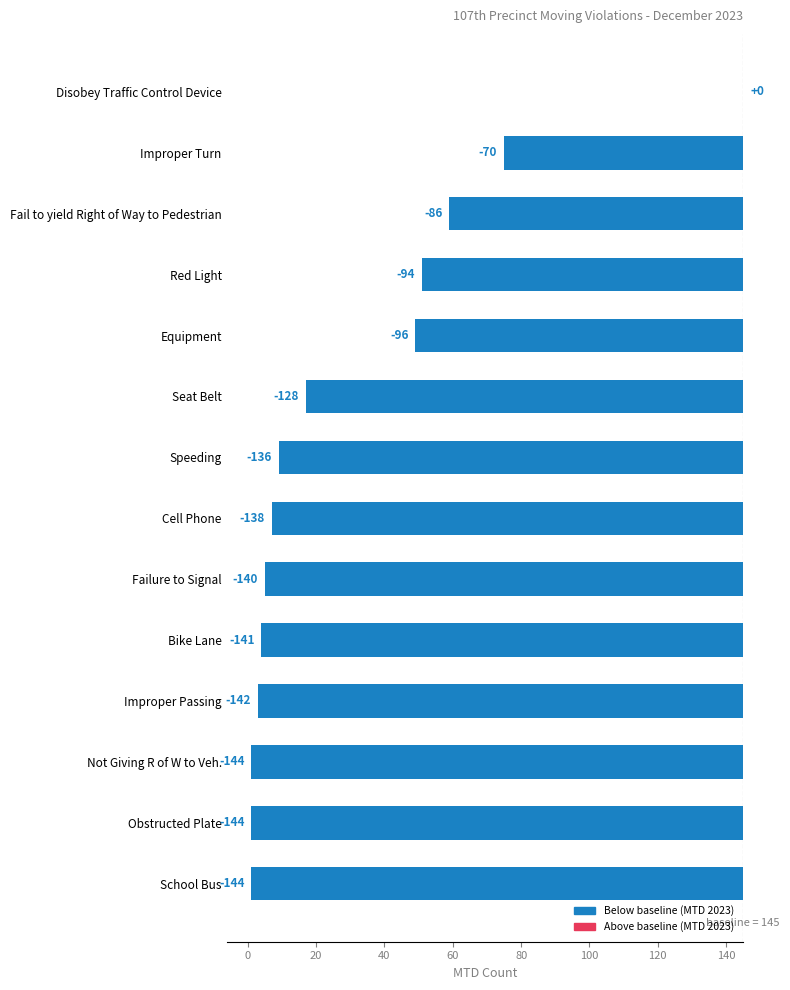

What is the sum of the values at Seat Belt and Improper Turn?

-198